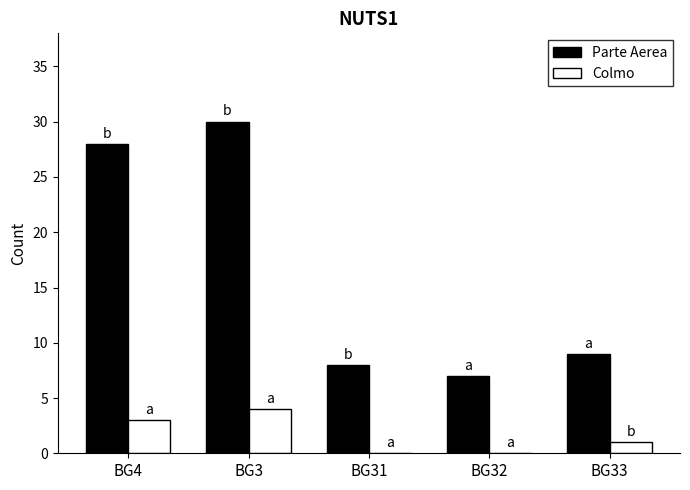

At which category does the chart reach its peak across all series?

BG3